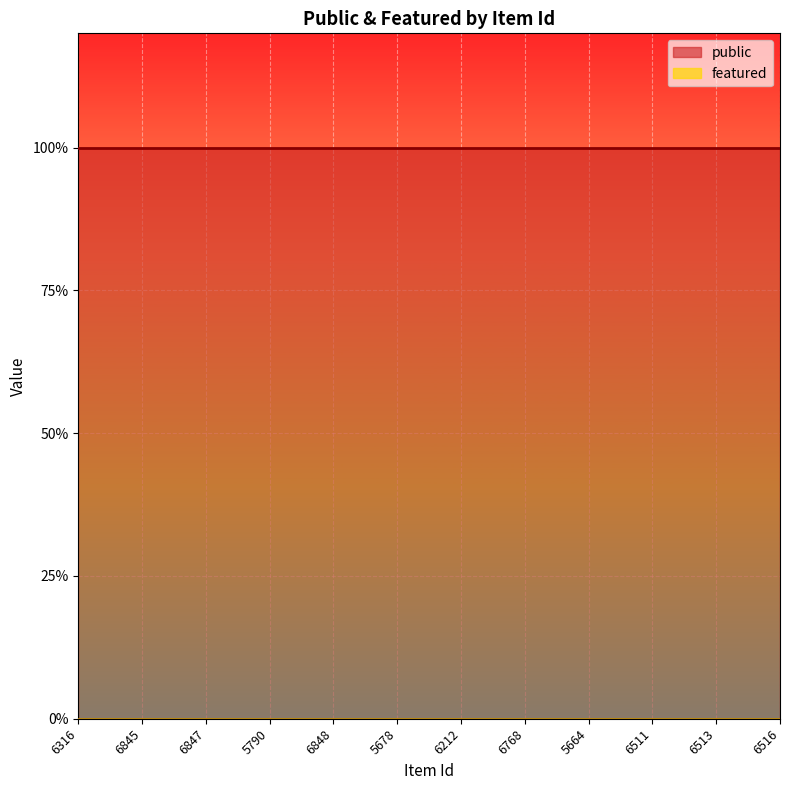

The public series shows 1 at 5790. True or false?

True